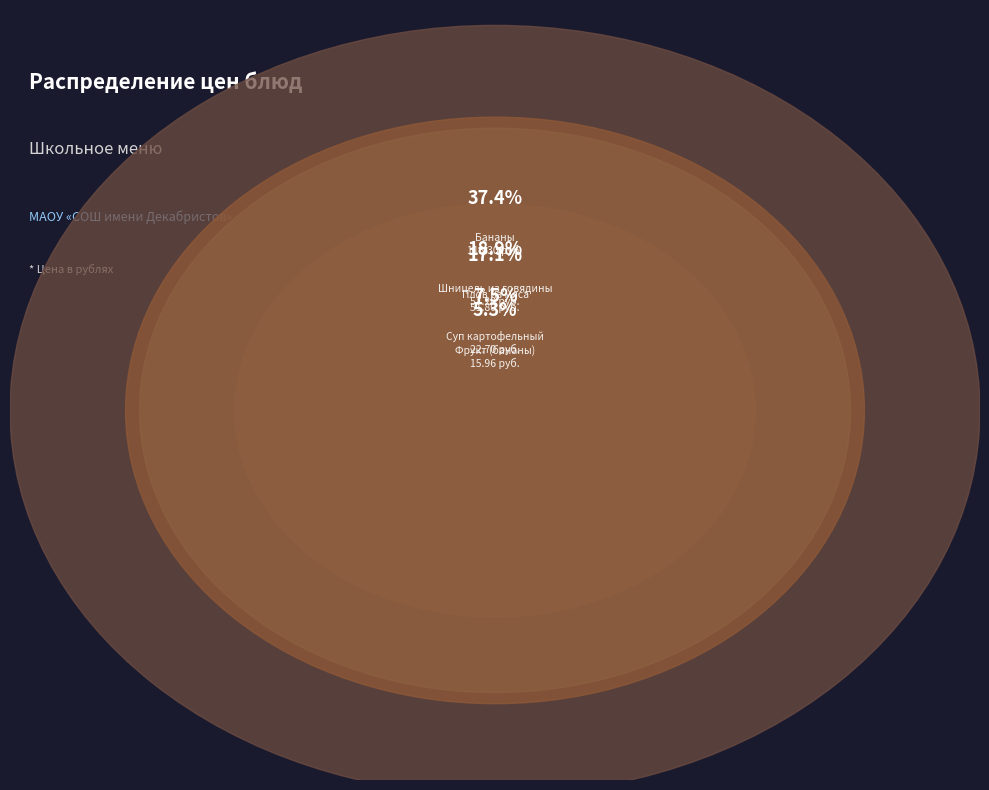

Do Шницель из говядины and Напиток шиповника together represent more than half of the pie?

No